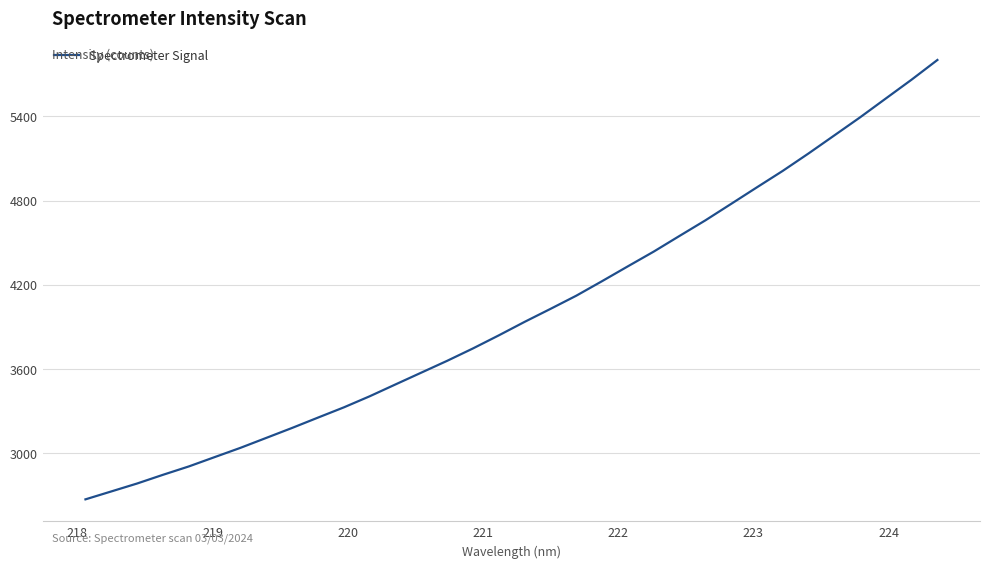

Reading left to right, extract all data points from this chart.

2670.2	2726.6	2783.2	2845.2	2904.8	2971.3	3037.5	3108.5	3179.4	3253.0	3325.8	3404.8	3489.4	3573.5	3657.6	3745.9	3839.0	3935.2	4027.5	4121.5	4225.3	4331.0	4435.8	4547.5	4658.2	4775.8	4893.9	5010.9	5135.2	5263.7	5392.7	5527.2	5661.5	5801.7